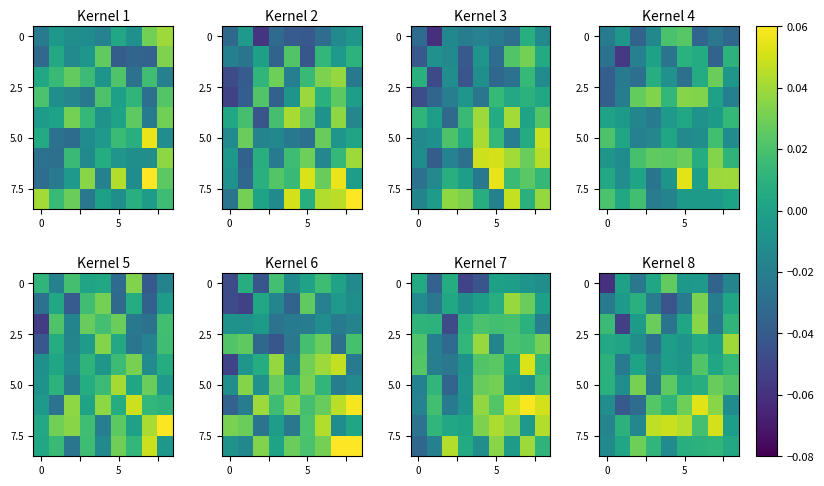

What is the difference between the highest and lowest values at 3?

0.1